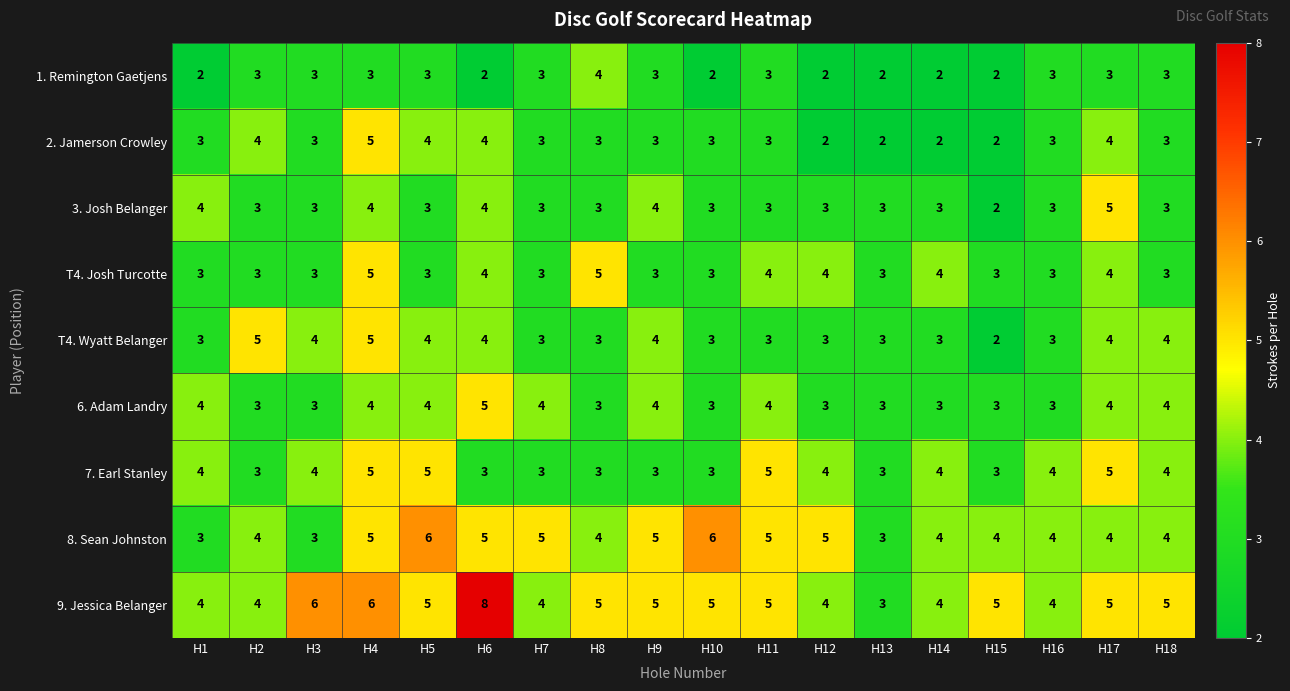

At which category does the chart reach its peak across all series?

H6